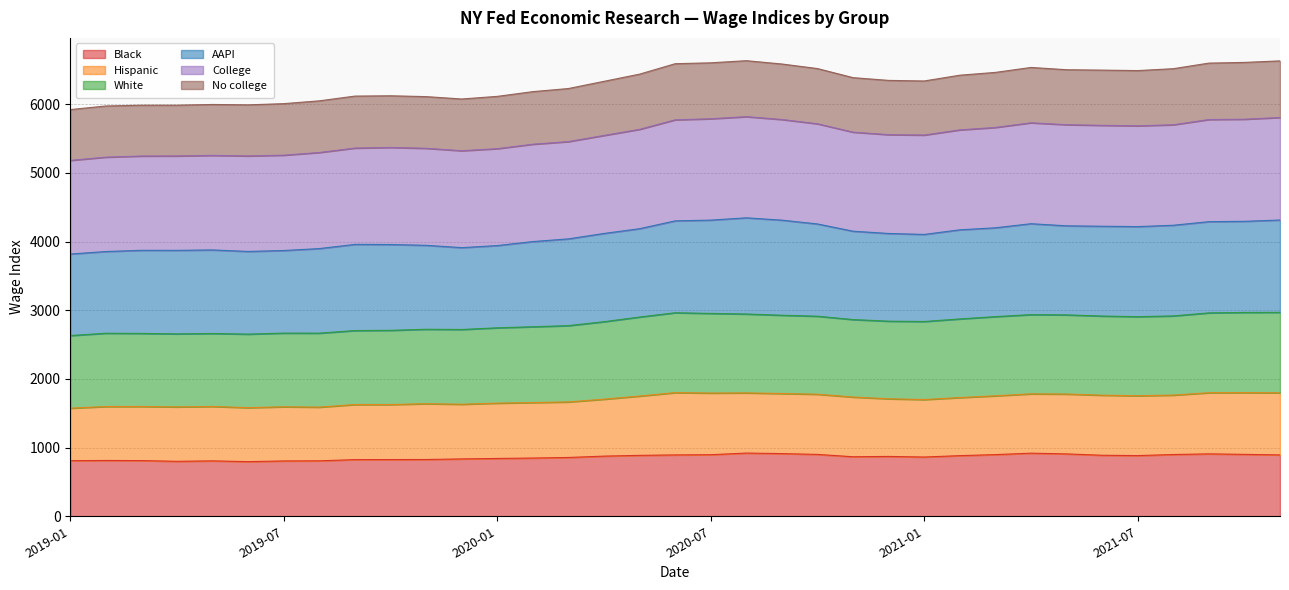

Which category has the highest value across all series?

2020-08